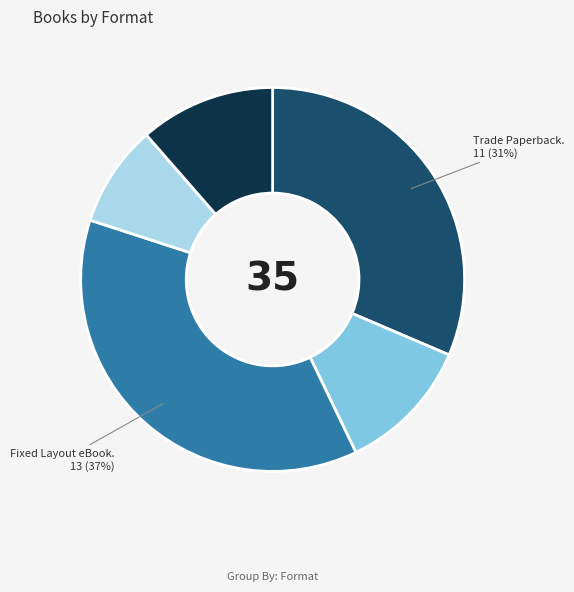

Does any single category account for the majority?

No